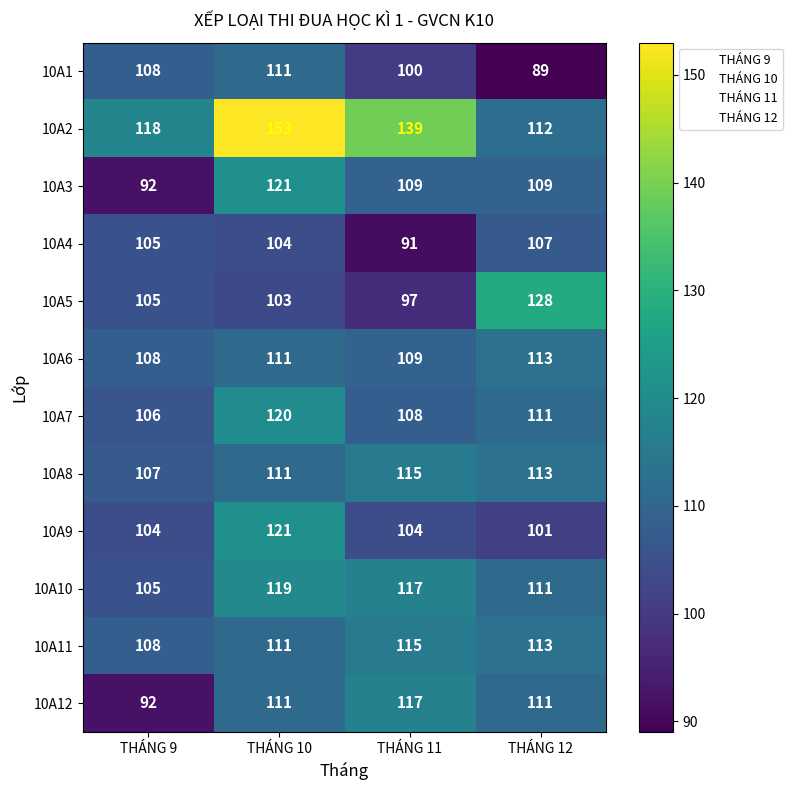

Between THÁNG 11 and THÁNG 12, which series saw the biggest shift?

10A5